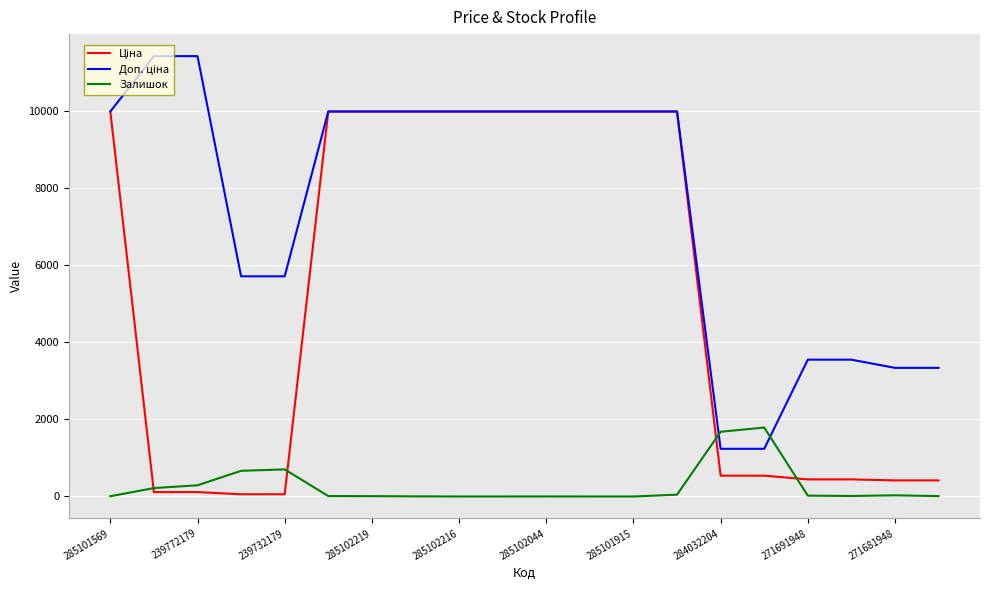

What is the maximum value shown in the chart?

11410.0